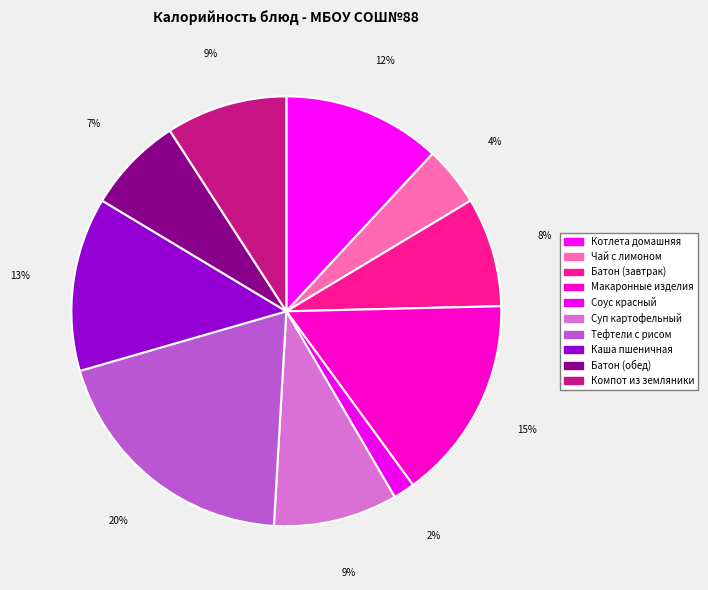

Does Суп картофельный represent more than half of the total?

No